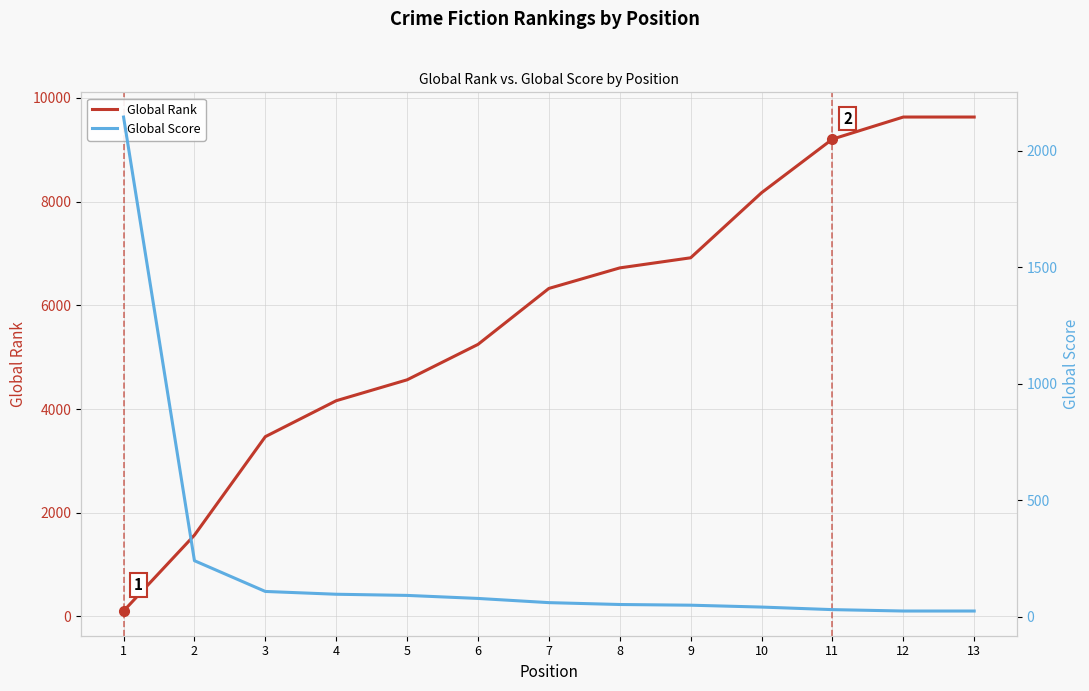

The Global Rank series shows 6721 at 8. True or false?

True